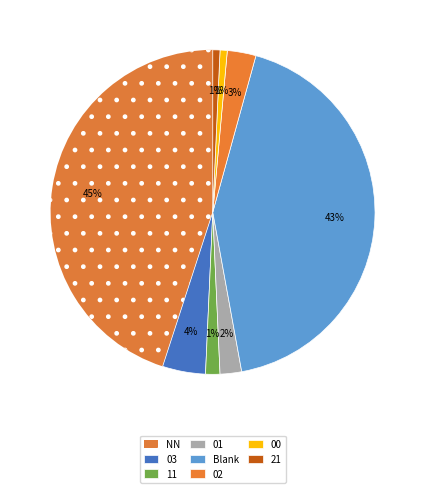

How many slices are in this pie chart?

8